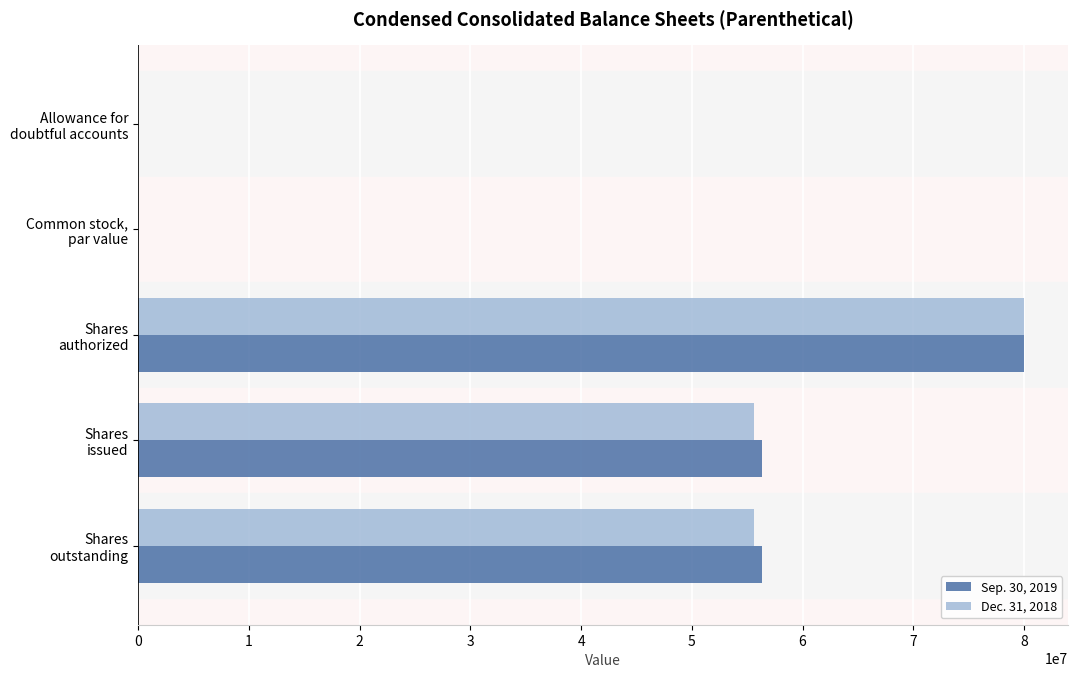

What is the sum of all Sep. 30, 2019 values?

192629836.0